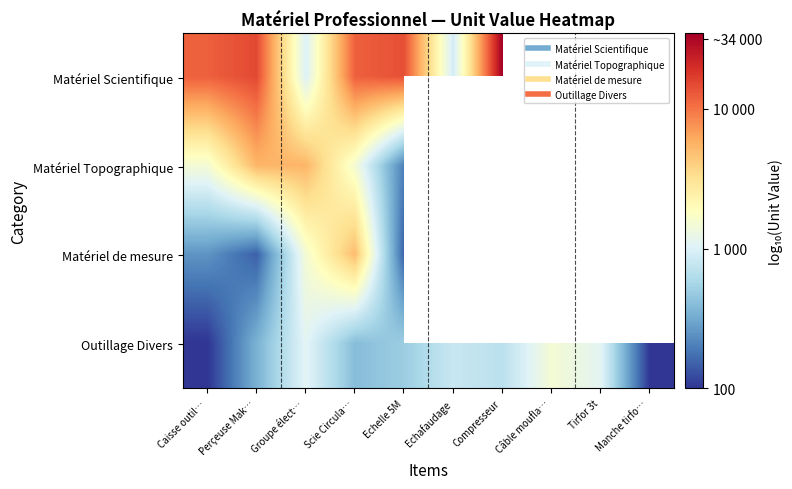

At which category does the chart reach its minimum across all series?

Caisse outil…